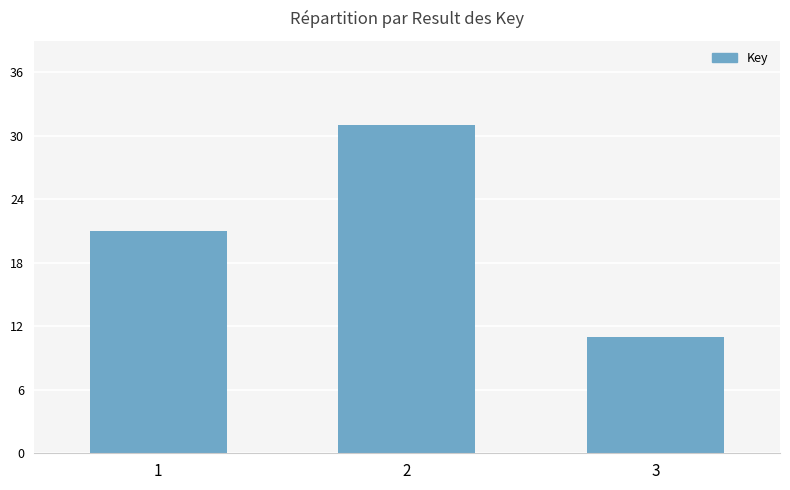

The value at 3 is 4. True or false?

False